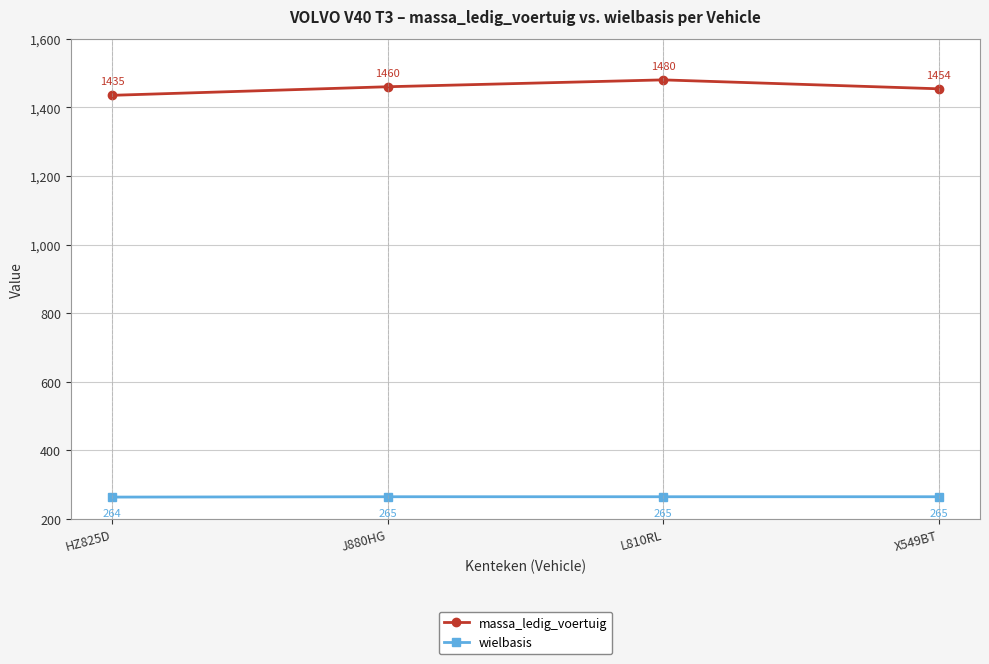

What is the lowest value of the wielbasis series?

264